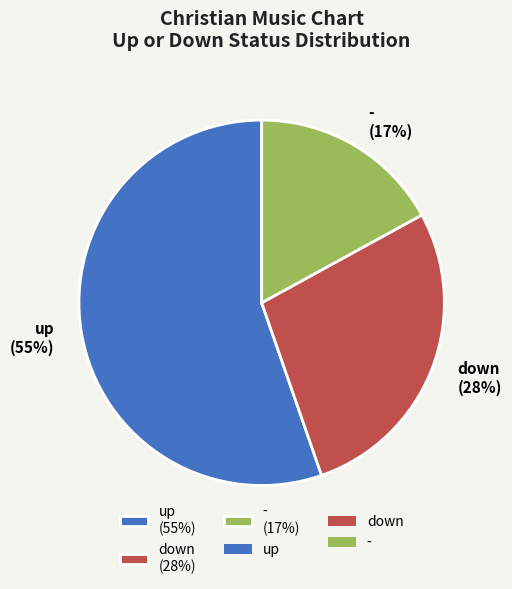

Is it true that up is 55% of the pie?

True